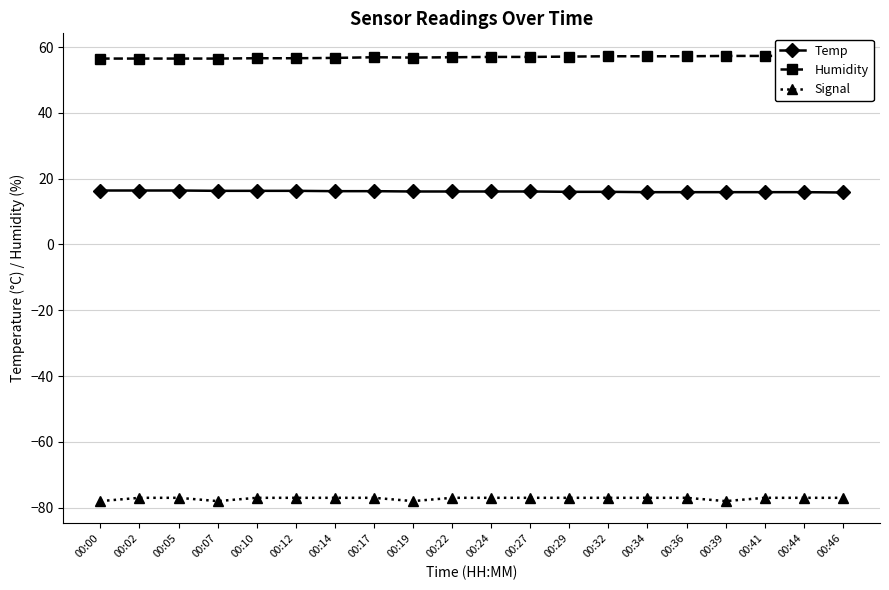

Where is Humidity nearest to the value 56?

00:00